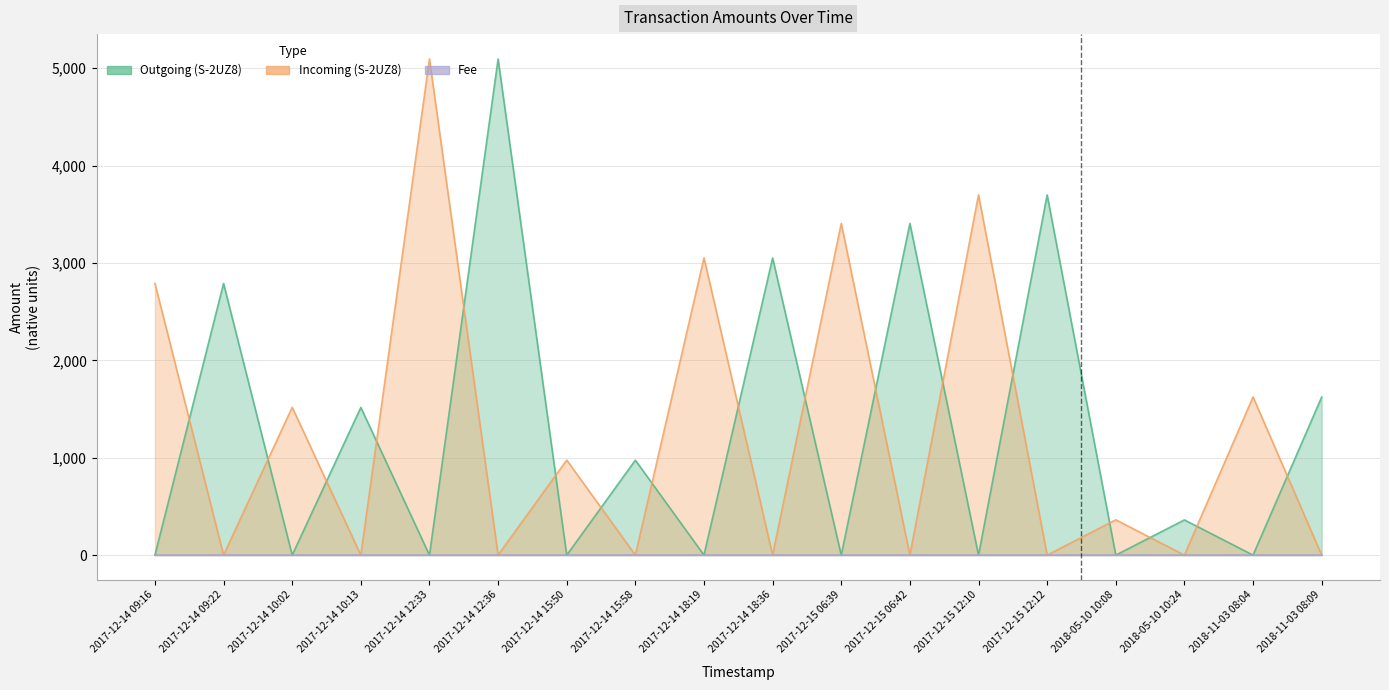

In Incoming (S-2UZ8), how many points are higher than both neighbors (excluding endpoints)?

8